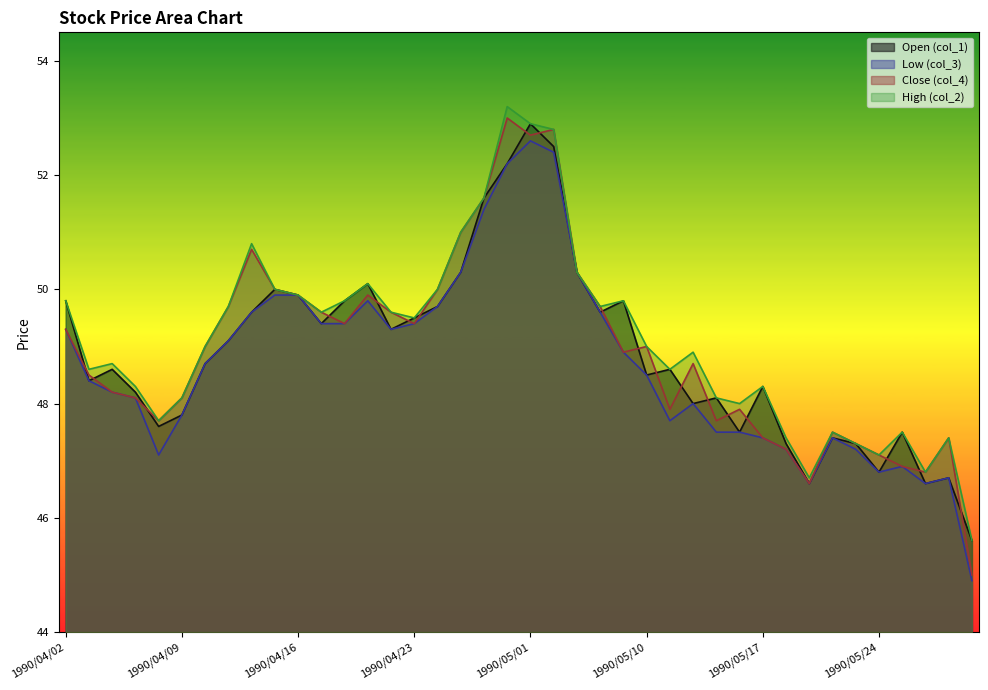

Which category has the highest value across all series?

1990/04/27